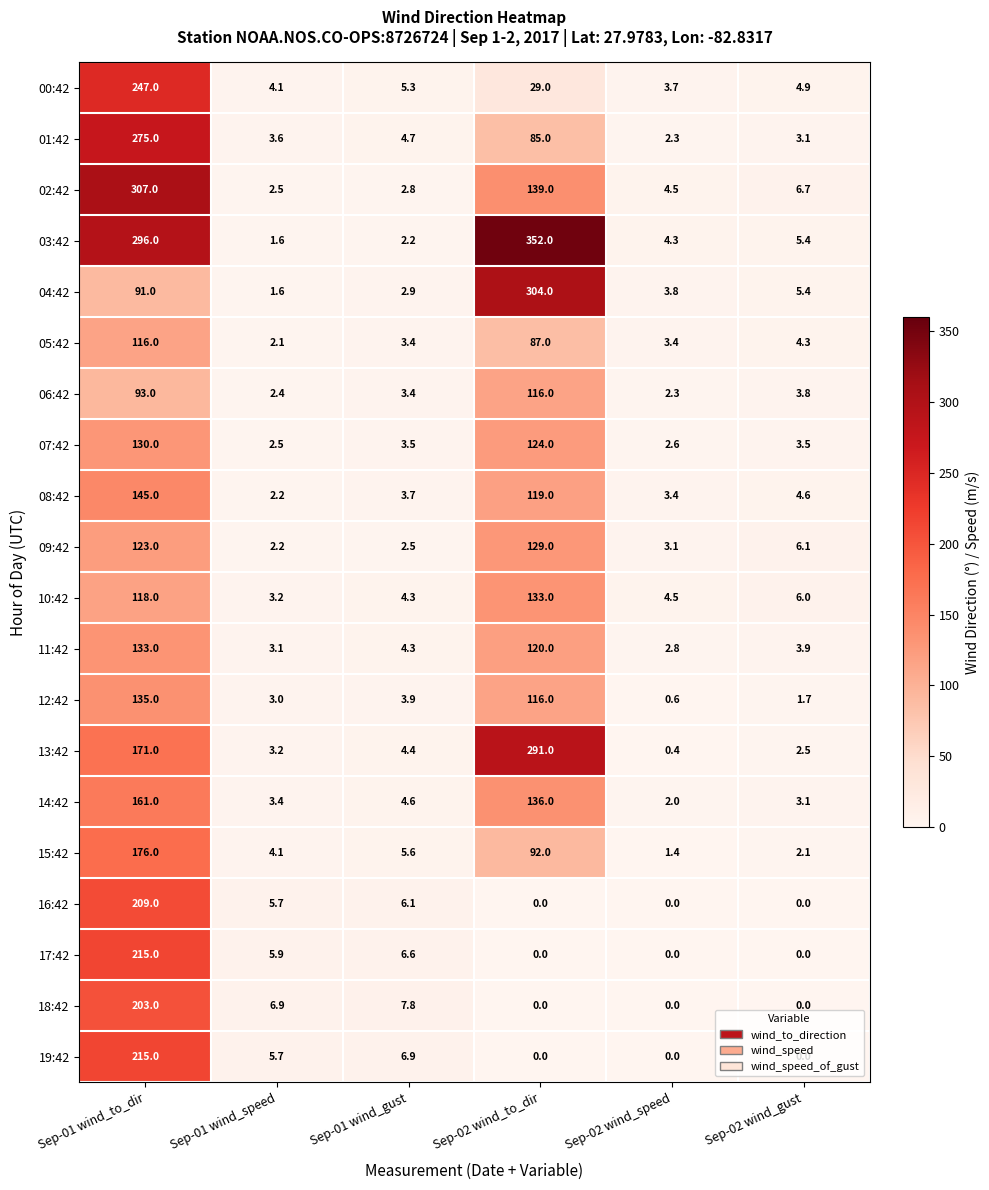

At how many categories does at least one series exceed 103?

2